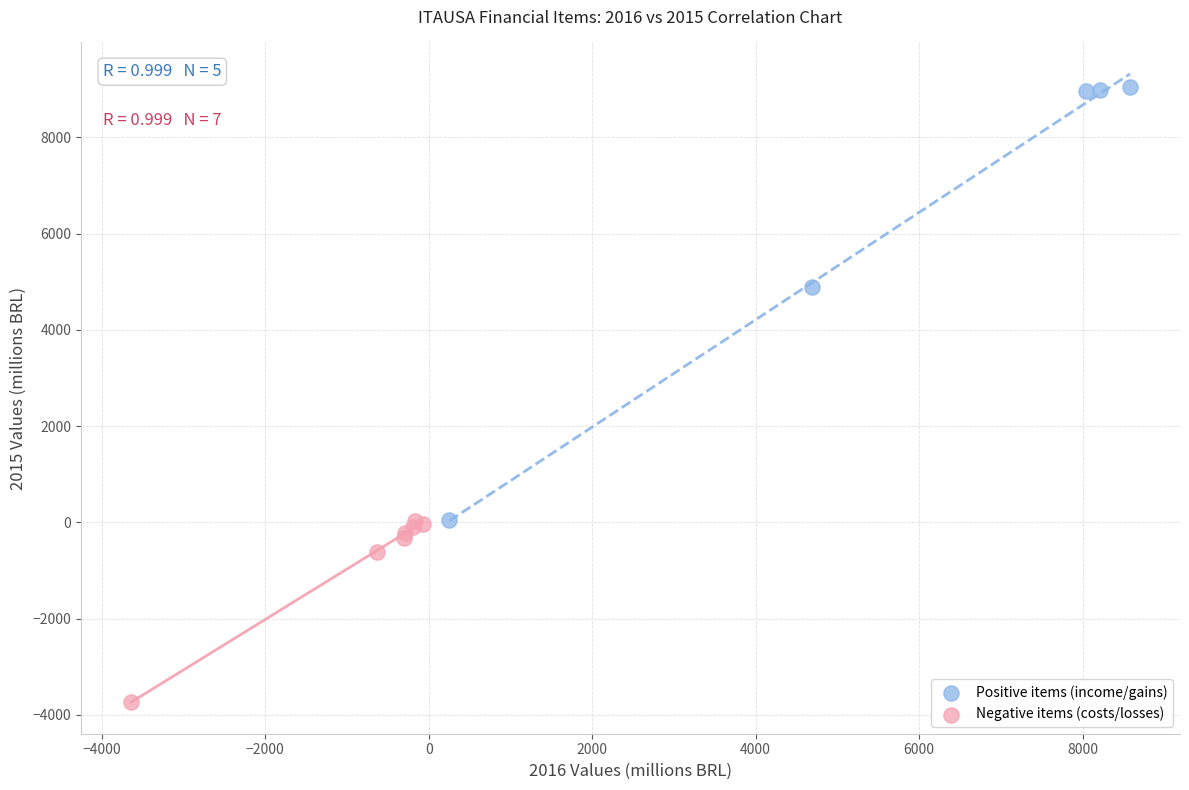

Which series reaches the minimum Y coordinate?

Negative items (costs/losses)